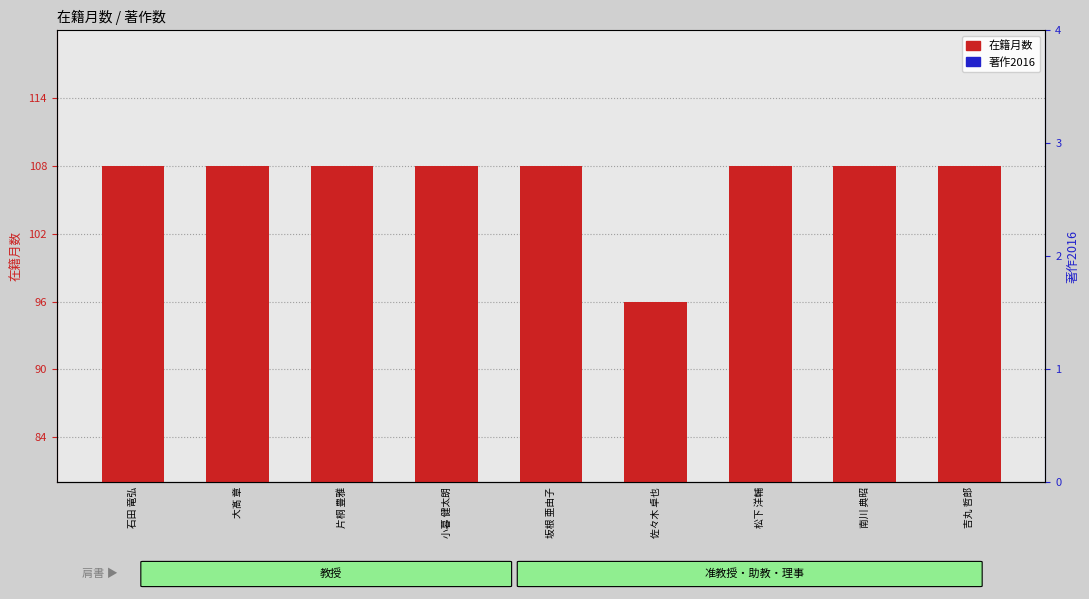

What is the sum of the 在籍月数 values at 佐々木 卓也 and 松下 洋輔?

204